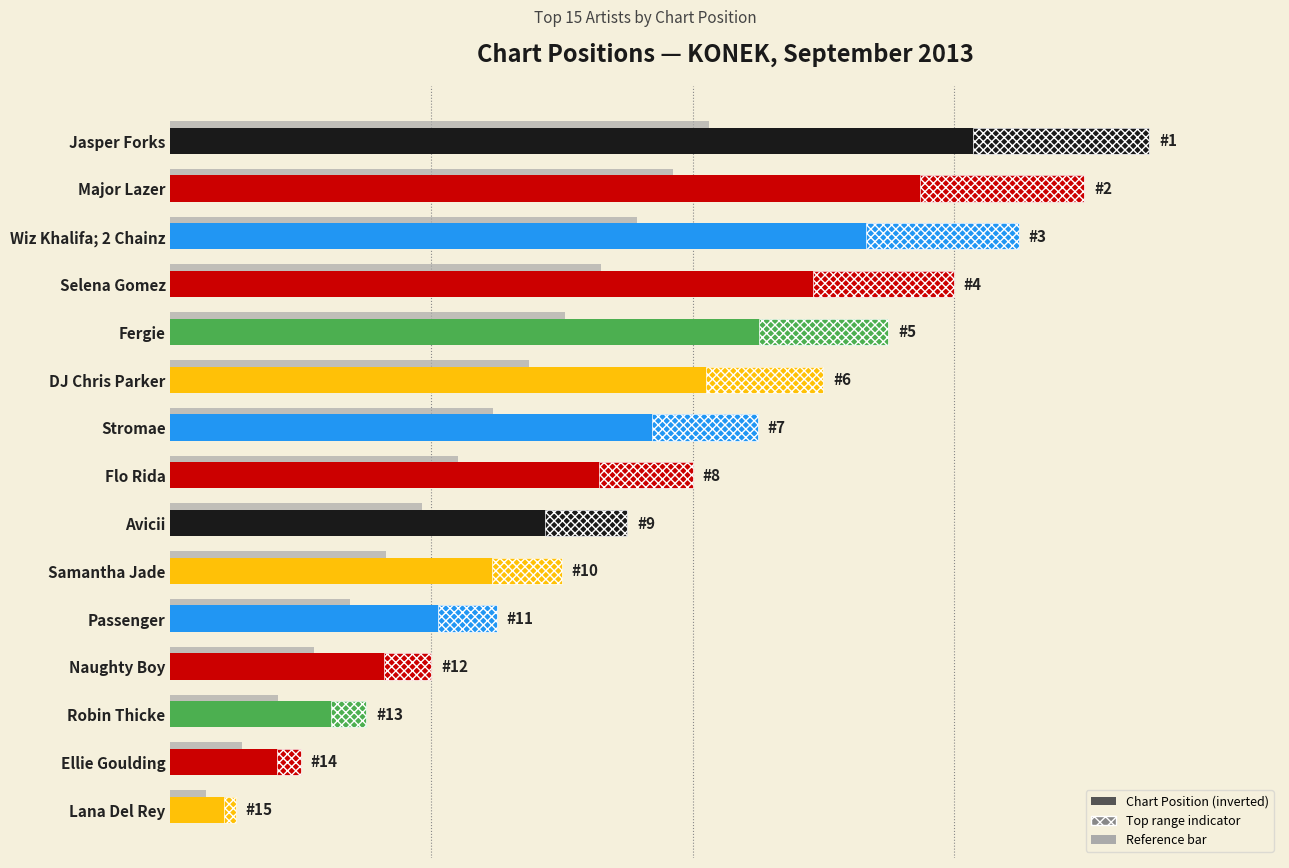

The value at Samantha Jade is 6. True or false?

True